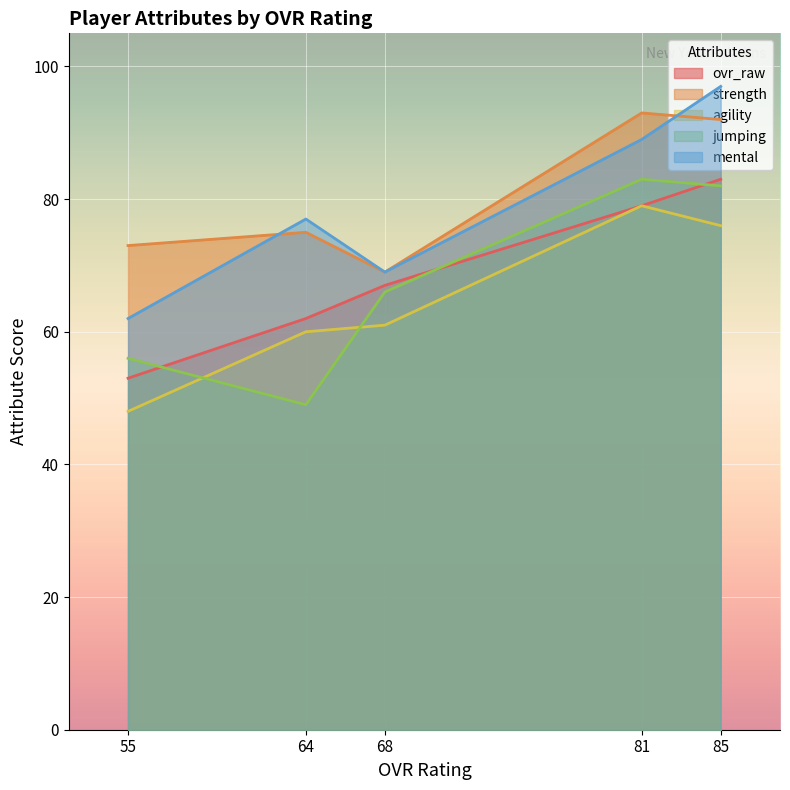

Is it true that mental equals 51 at 81?

False